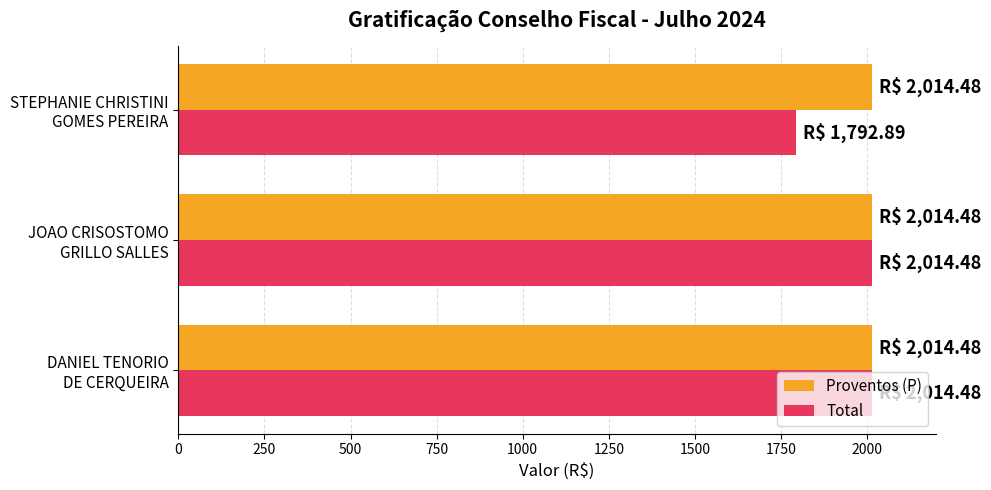

What is the average value of the Proventos (P) series?

2014.5